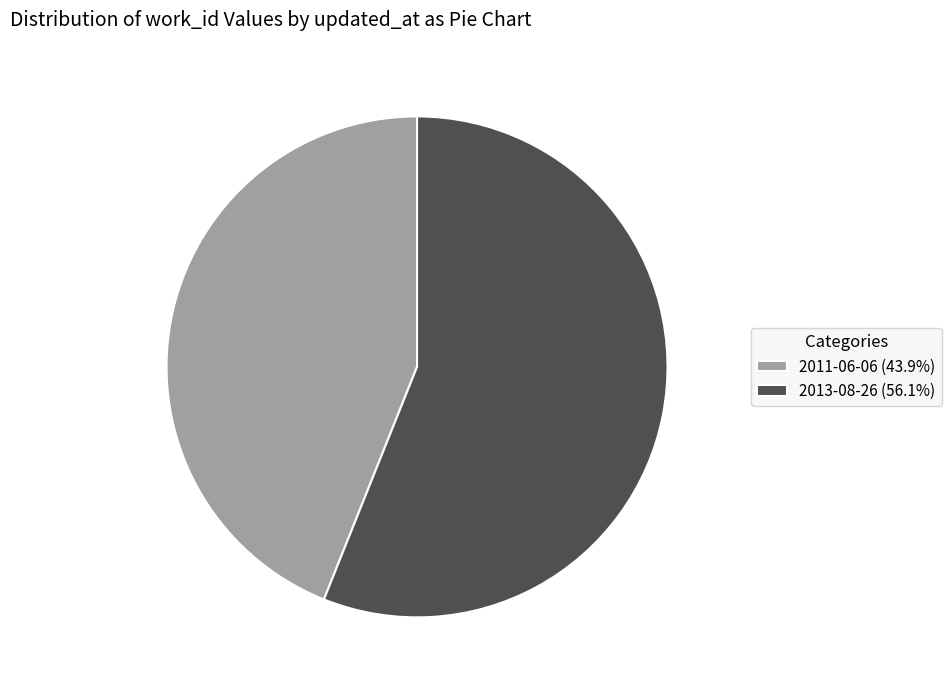

Is the sum of 2013-08-26 (56.1%) and 2011-06-06 (43.9%) greater than half?

Yes